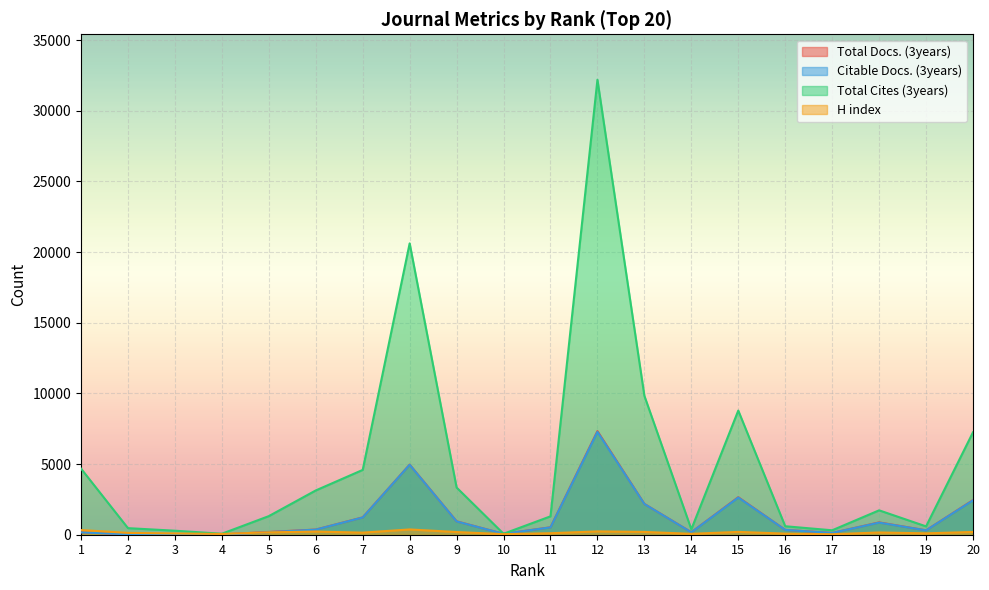

At how many categories does at least one series exceed 11927?

2